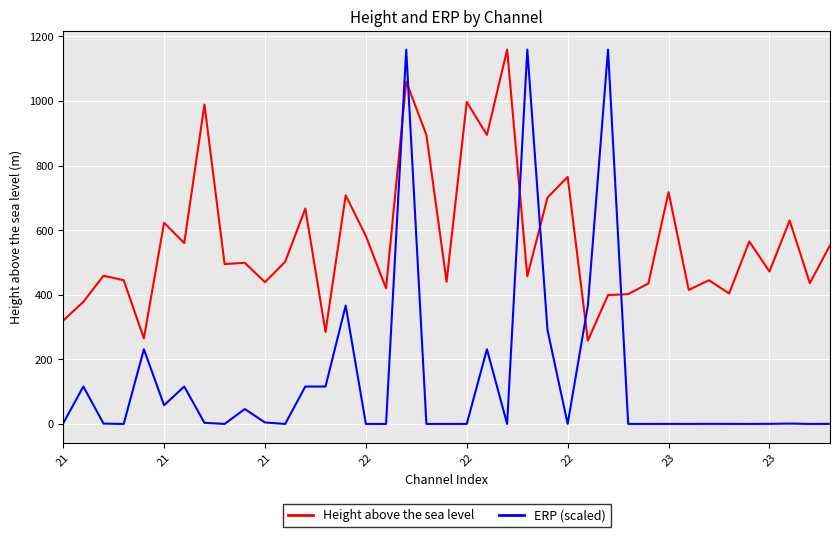

Which series has the widest spread of values?

ERP (scaled)